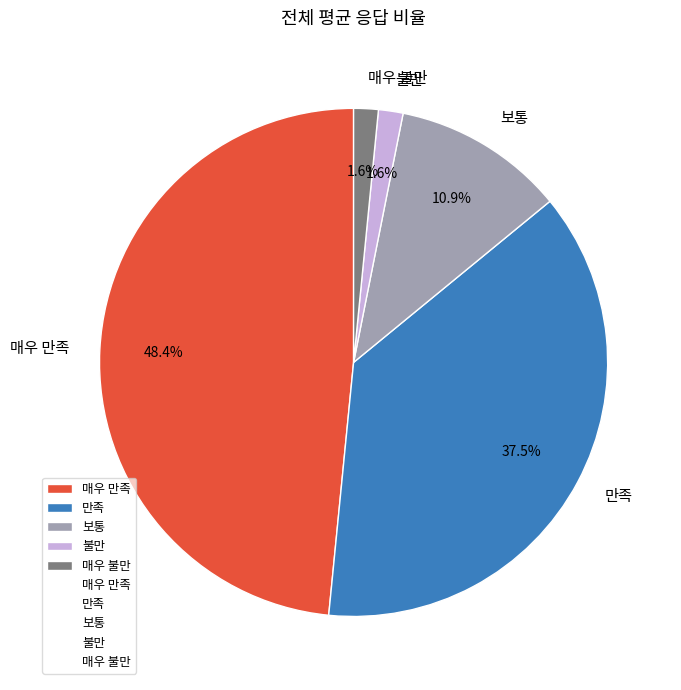

Is 불만 the majority of the pie?

No